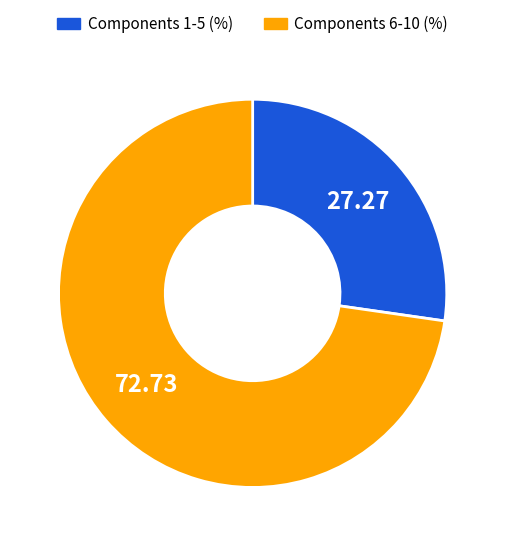

Is there a majority slice in this chart?

Yes